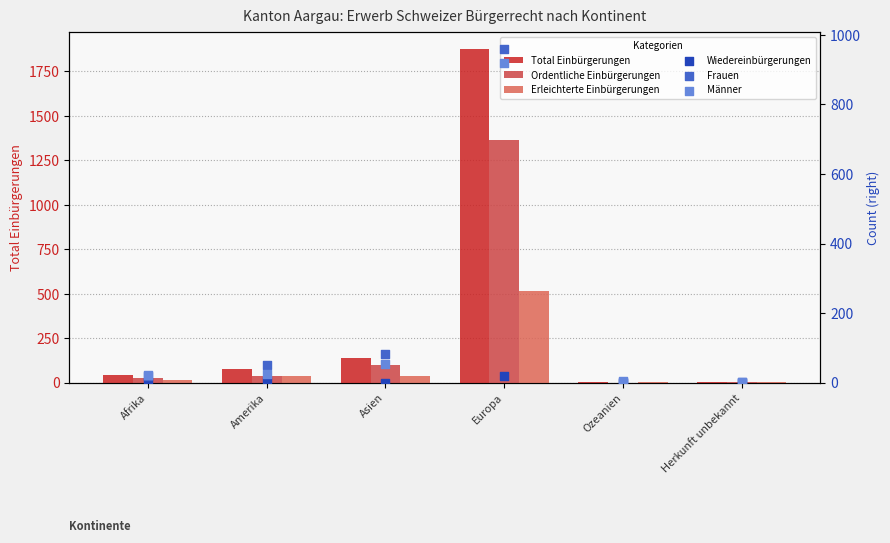

At how many categories does at least one series exceed 342?

1